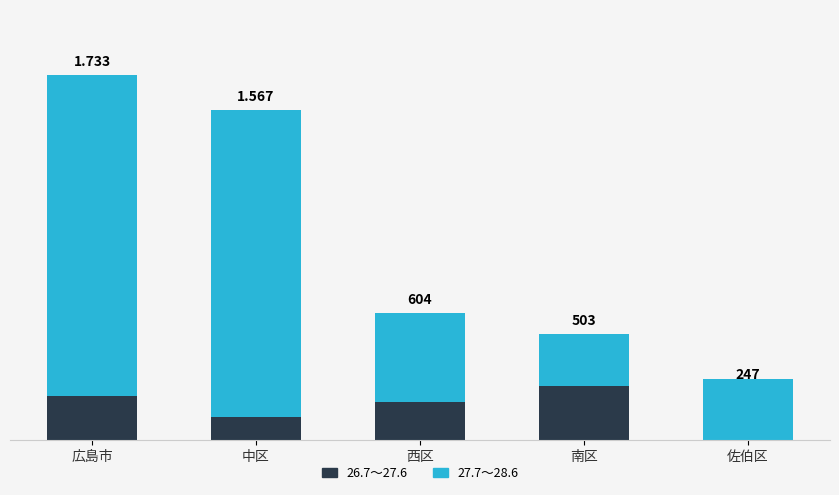

The value of 27.7～28.6 at 中区 is 1949. True or false?

False